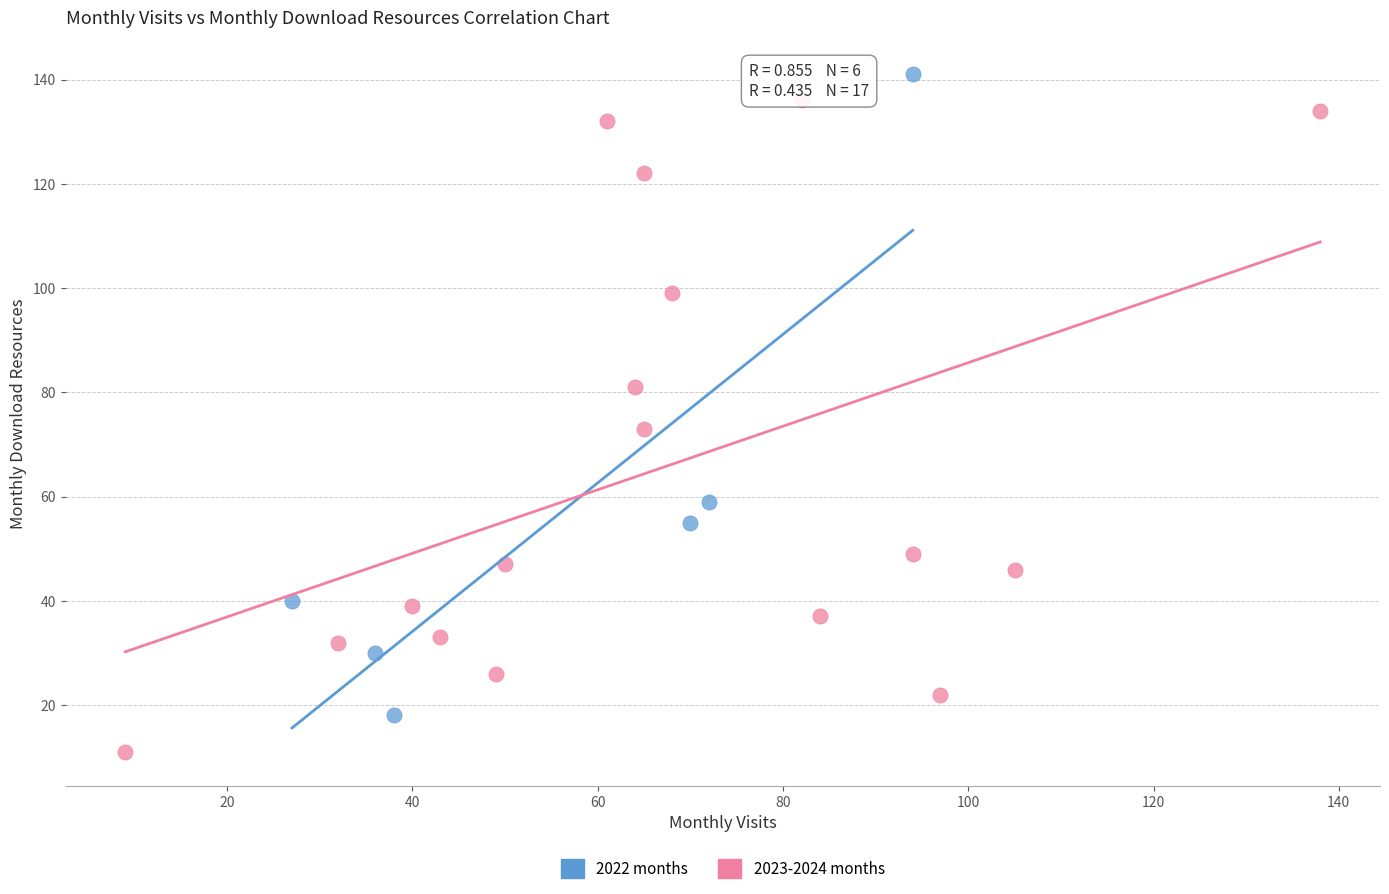

Which series reaches the minimum Y coordinate?

2023-2024 months